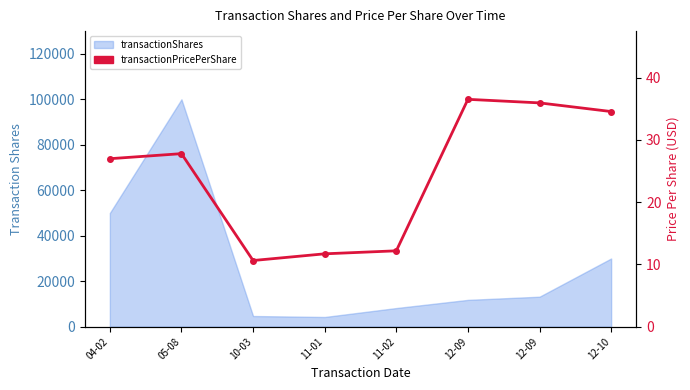

Reading left to right, what are all the values shown in this chart?

27.0	27.8	10.6	11.7	12.2	36.5	35.9	34.5